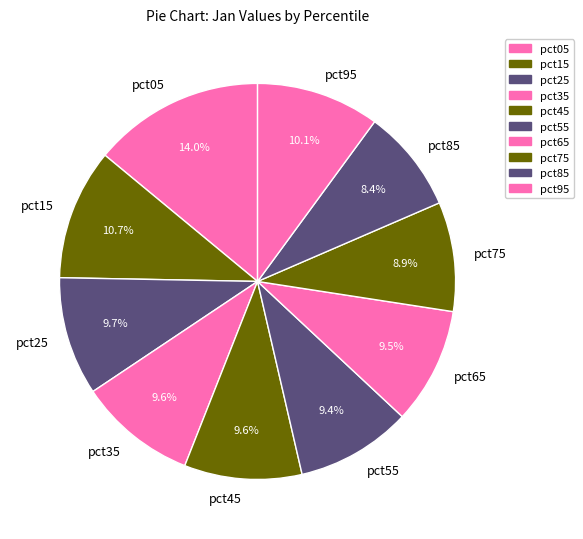

Does any single category account for the majority?

No